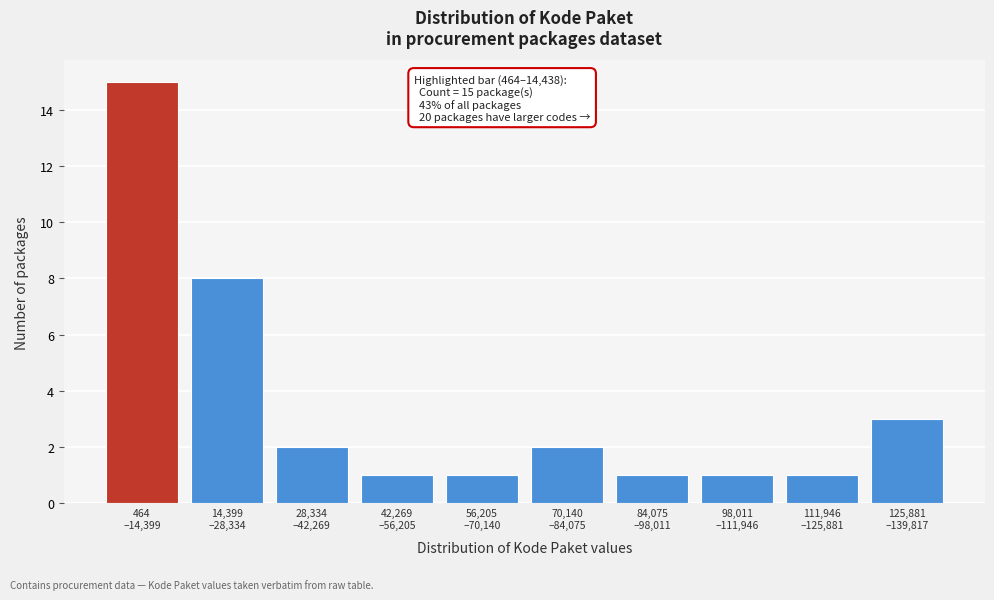

Reading right to left, transcribe all the data shown in this chart.

3	1	1	1	2	1	1	2	8	15